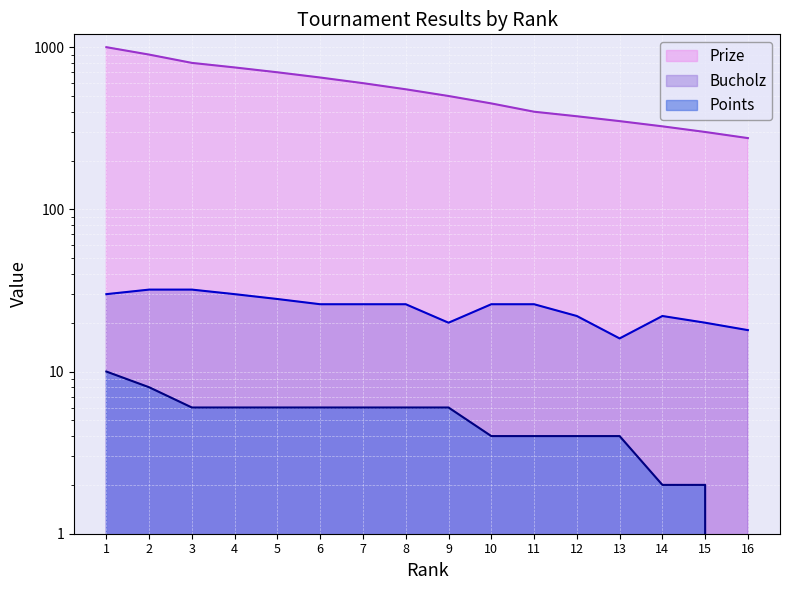

Is it true that Bucholz equals 32 at 3?

True